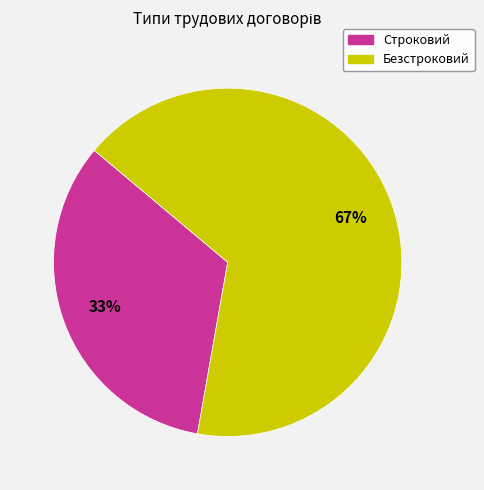

Between Строковий and Безстроковий, which is larger?

Безстроковий